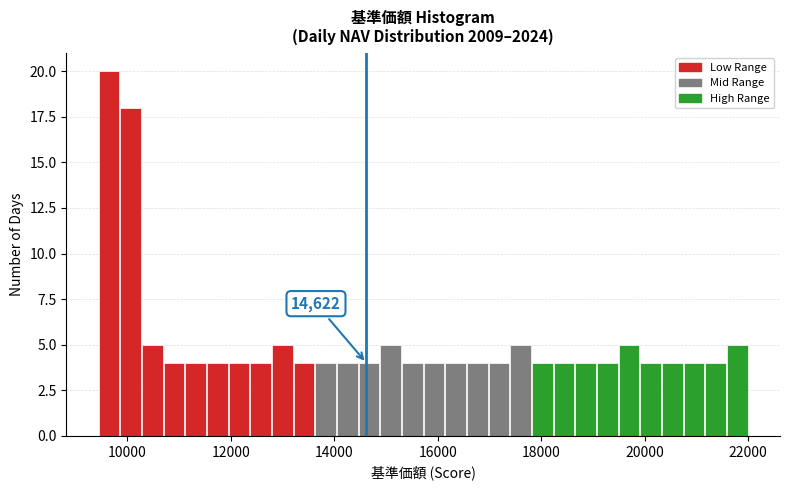

Read against the x-axis, roughly where is the centre of the tallest bar?

9600